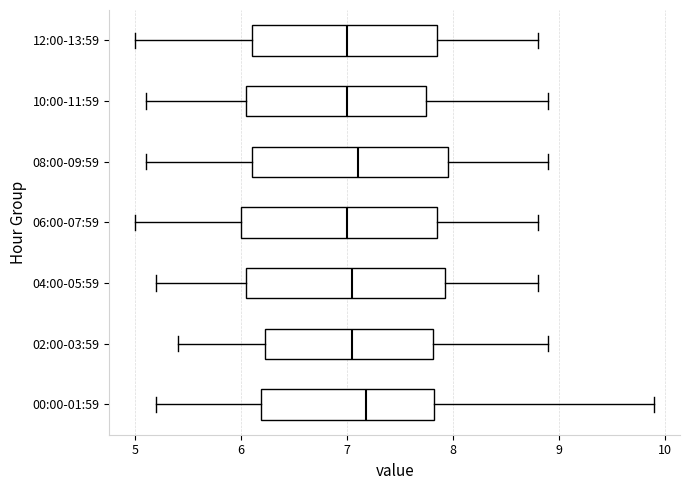

Reading bottom to top, read every box against the x-axis: the position of its median line, the range the box covers, and the ends of its whiskers. The values are not printed on the chart, so give them approximately, as read against the axis.

00:00-01:59: median 7.2, box 6.2 to 7.8, whiskers 5.2 to 9.9
02:00-03:59: median 7.1, box 6.2 to 7.8, whiskers 5.4 to 8.9
04:00-05:59: median 7.1, box 6.1 to 7.9, whiskers 5.2 to 8.8
06:00-07:59: median 7.0, box 6.0 to 7.9, whiskers 5.0 to 8.8
08:00-09:59: median 7.1, box 6.1 to 8.0, whiskers 5.1 to 8.9
10:00-11:59: median 7.0, box 6.1 to 7.8, whiskers 5.1 to 8.9
12:00-13:59: median 7.0, box 6.1 to 7.9, whiskers 5.0 to 8.8